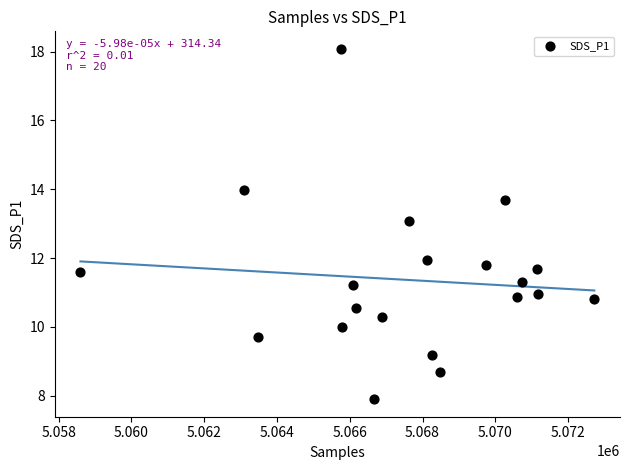

What is the range of X values (max minus min)?

14118.0